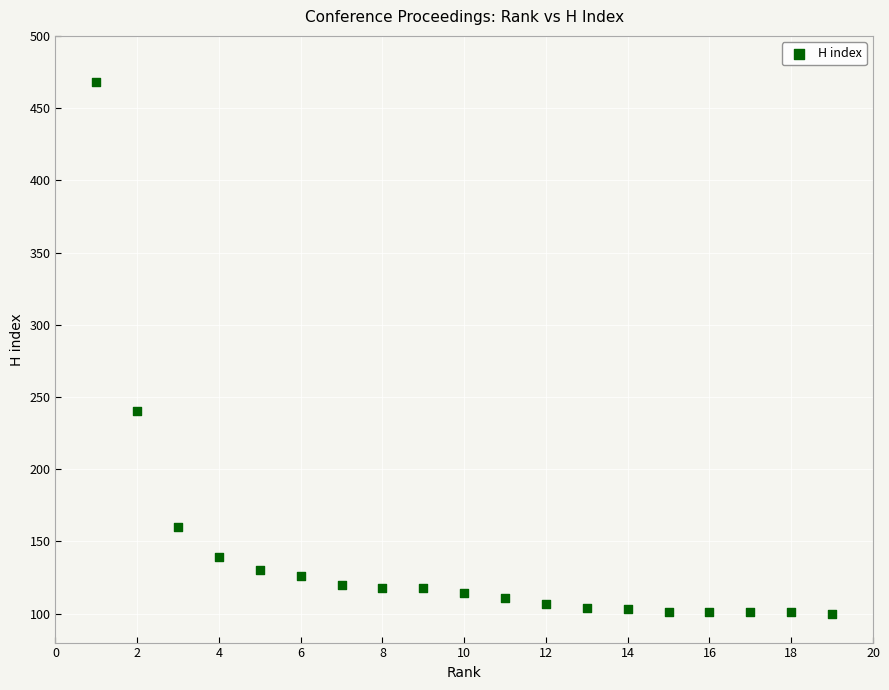

What Y value in the scatter plot is closest to 284?

240